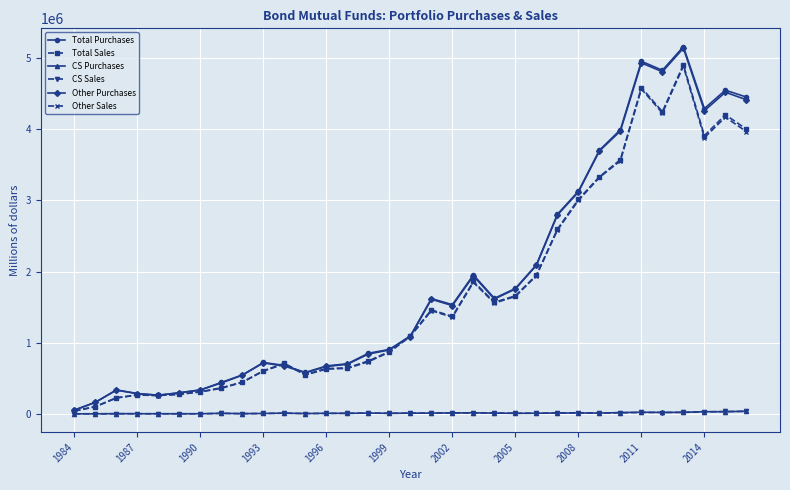

Which series has the largest range (max minus min)?

Total Purchases